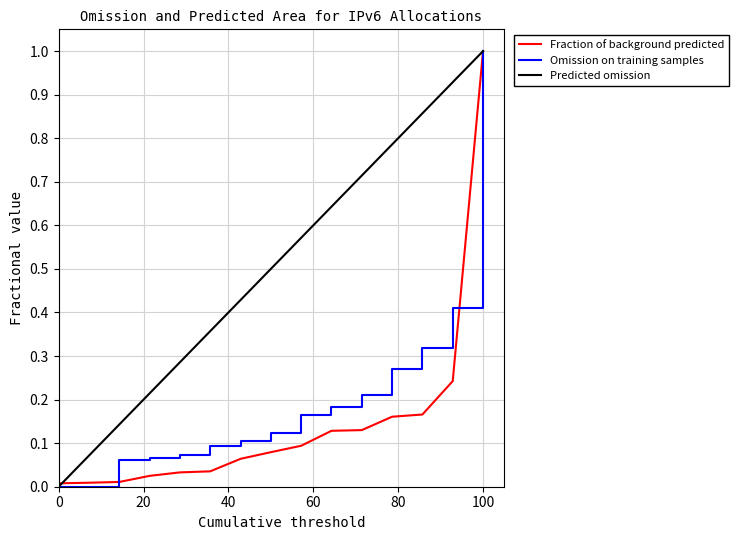

Which series has the largest total across all categories?

Predicted omission